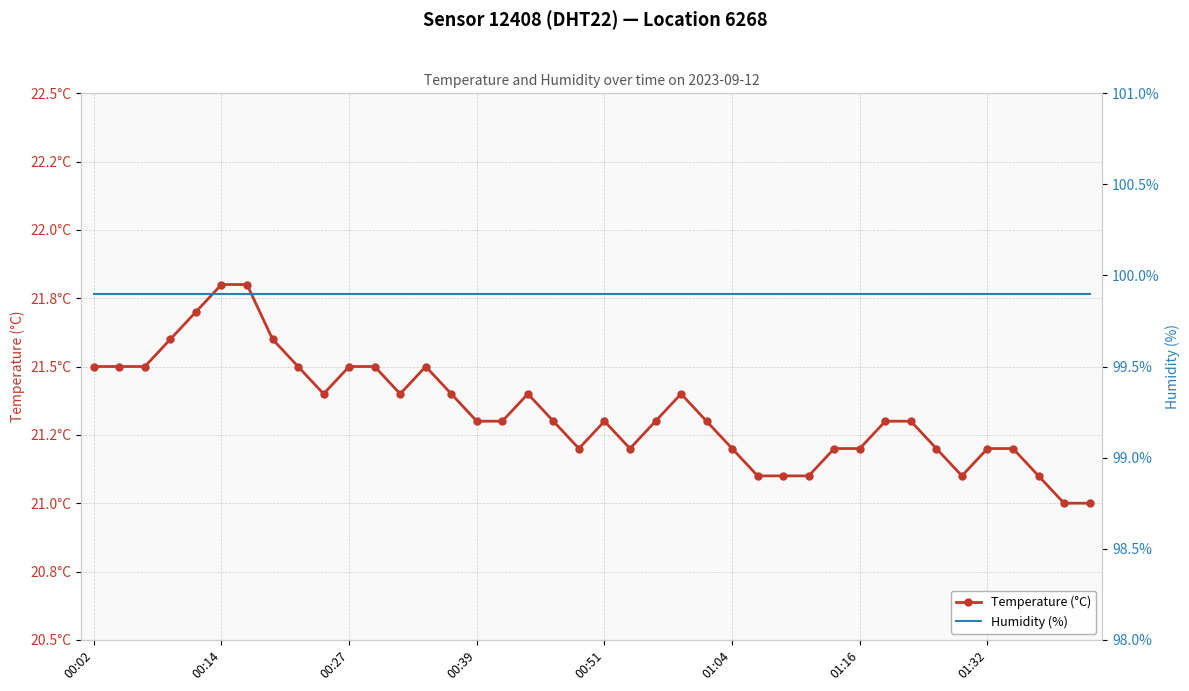

True or false: Humidity (%) has more than 2 interior local peaks.

False